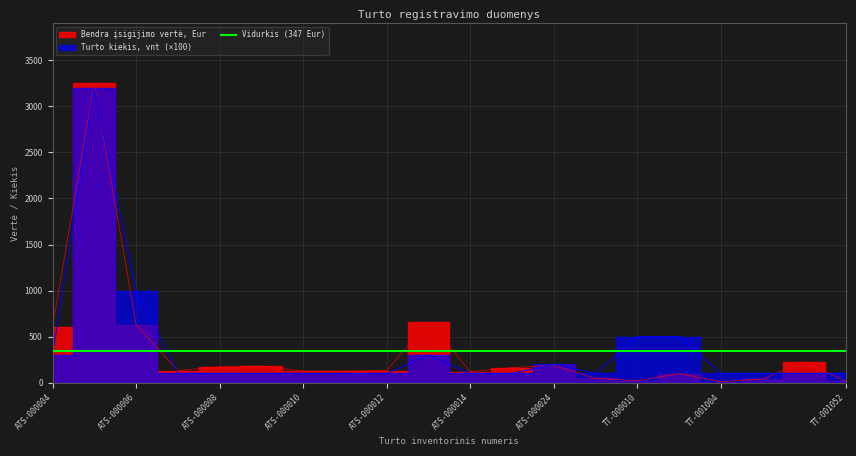

Reading left to right, list all the values displayed in this chart.

Bendra įsigijimo vertė, Eur: 609.8	3250.5	630.8	131.4	174.2	180.5	125.5	125.5	131.4	657.1	119.9	163.6	188.0	46.1	20.9	98.1	10.2	39.9	226.2	13.6
Turto kiekis, vnt: 300.0	3200.0	1000.0	100.0	100.0	100.0	100.0	100.0	100.0	300.0	100.0	100.0	200.0	100.0	500.0	500.0	100.0	100.0	100.0	100.0